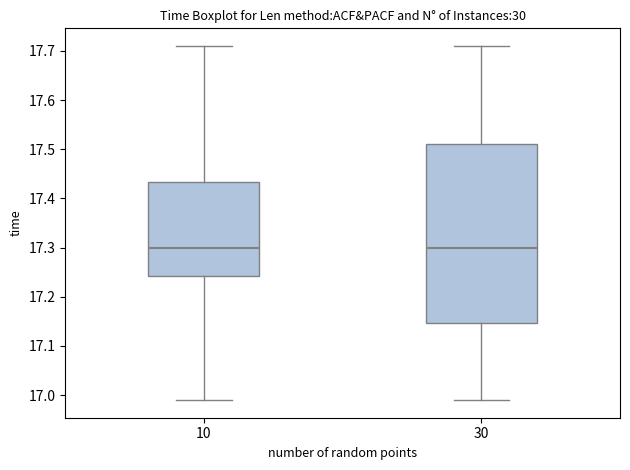

Reading left to right, read every box against the y-axis: the position of its median line, the range the box covers, and the ends of its whiskers. The values are not printed on the chart, so give them approximately, as read against the axis.

10: median 17.30, box 17.24 to 17.43, whiskers 16.99 to 17.71
30: median 17.30, box 17.15 to 17.51, whiskers 16.99 to 17.71